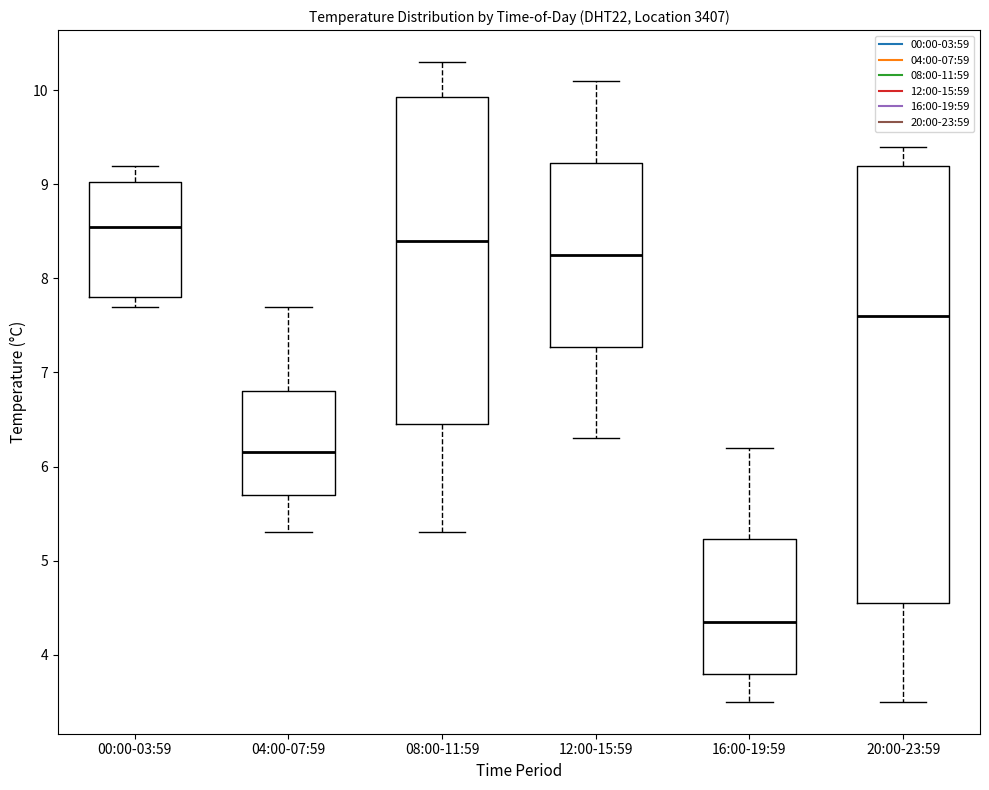

Which box has the lowest median line?

16:00-19:59